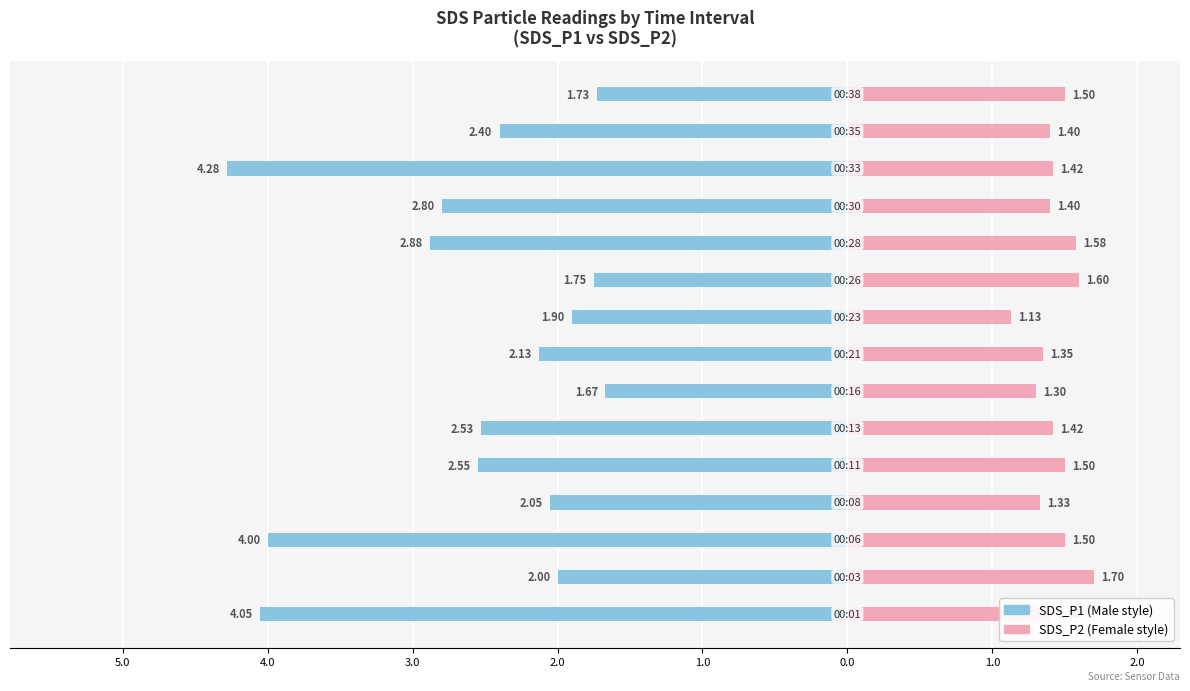

The value of SDS_P2 at 1.0 is 1.9. True or false?

False